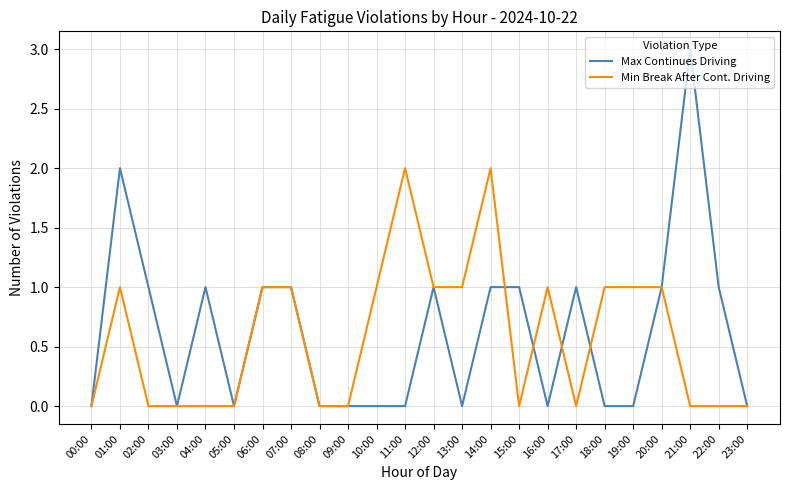

Does the chart display data point markers on the line(s)?

No